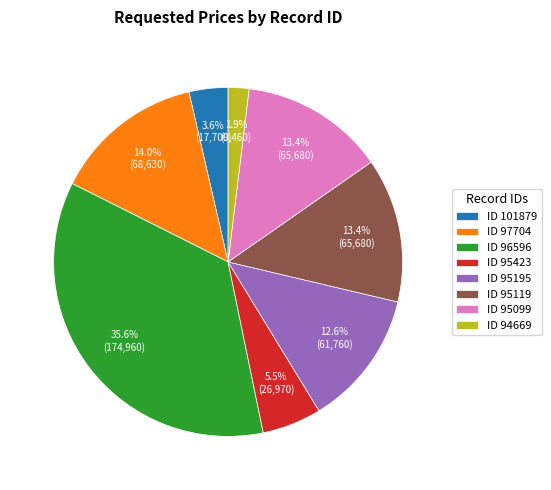

What is the largest slice in the pie chart?

ID 96596